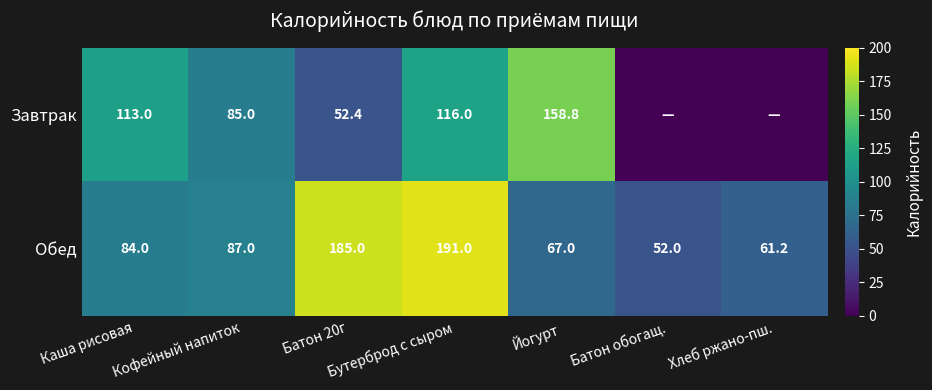

Which has a higher value, Батон обогащ. or Кофейный напиток?

Кофейный напиток